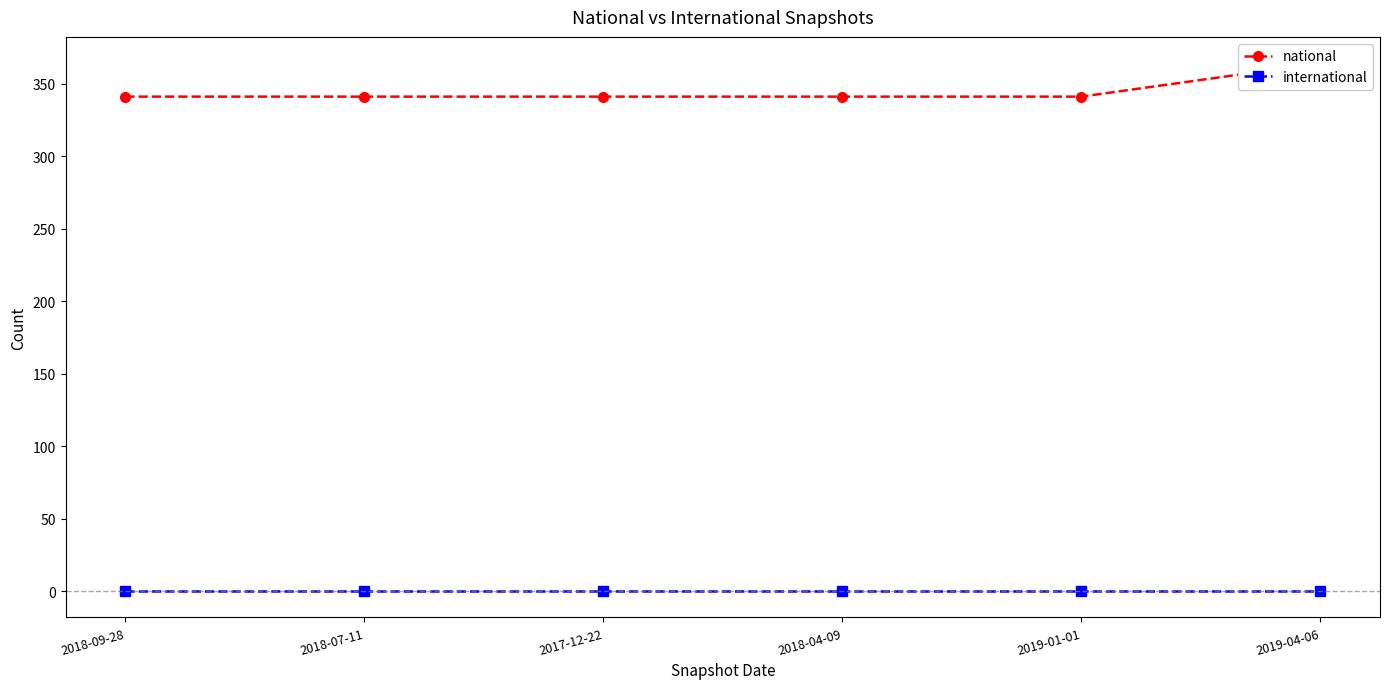

True or false: national and international intersect in this chart.

False